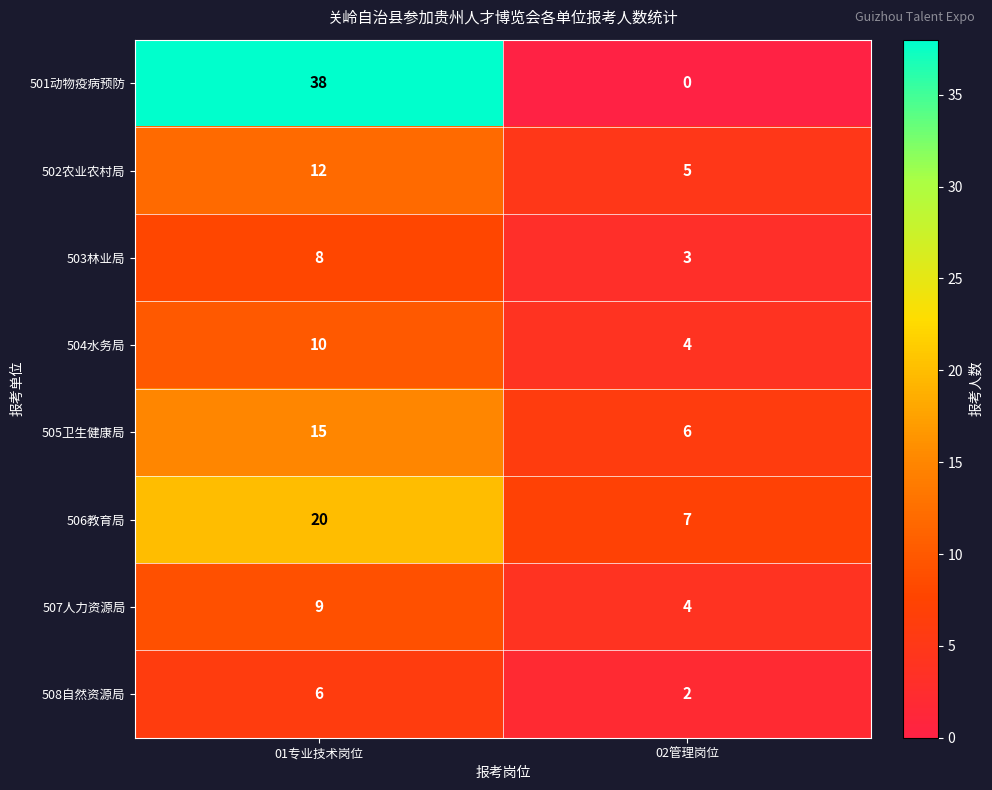

True or false: 501动物疫病预防 has a value of 0 at 02管理岗位.

True